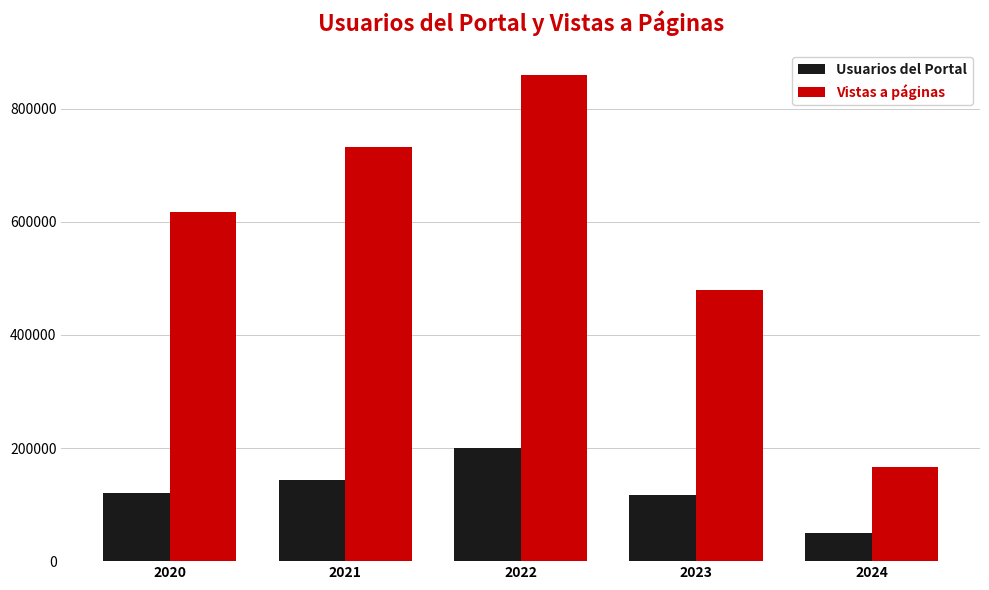

What is the difference between the maximum and second lowest values in the Vistas a páginas series?

381620